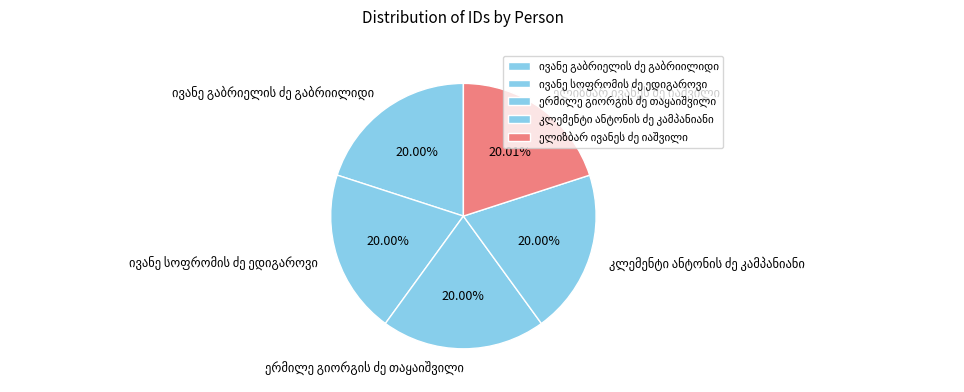

Does any single category account for the majority?

No